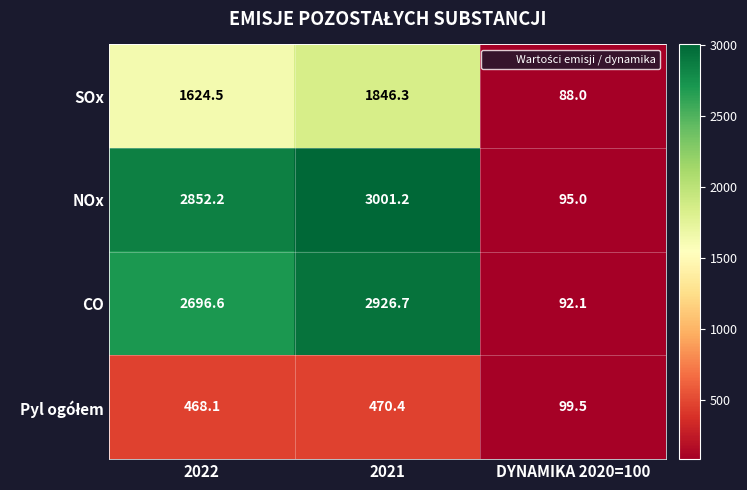

At which category does the chart reach its minimum across all series?

DYNAMIKA 2020=100